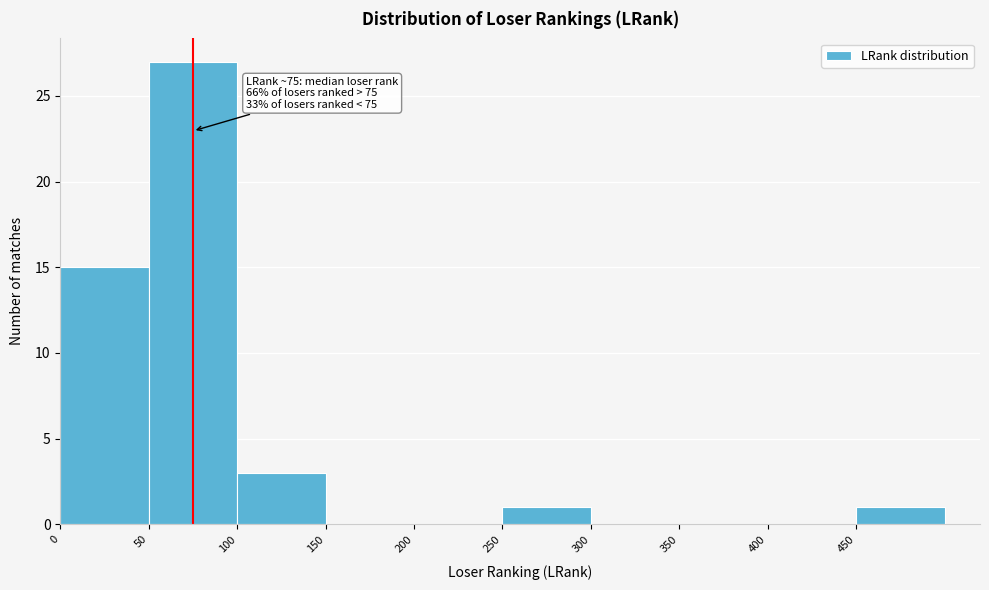

Which range on the x-axis has the tallest bar?

50 to 100